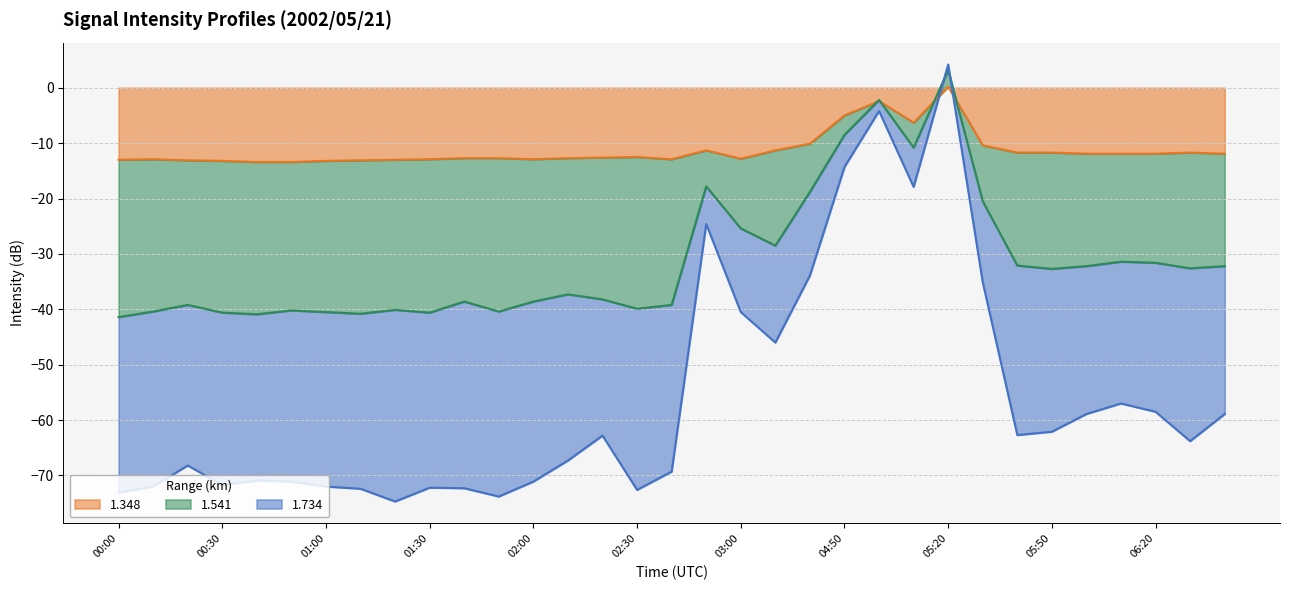

What position from the left is 00:30?

4